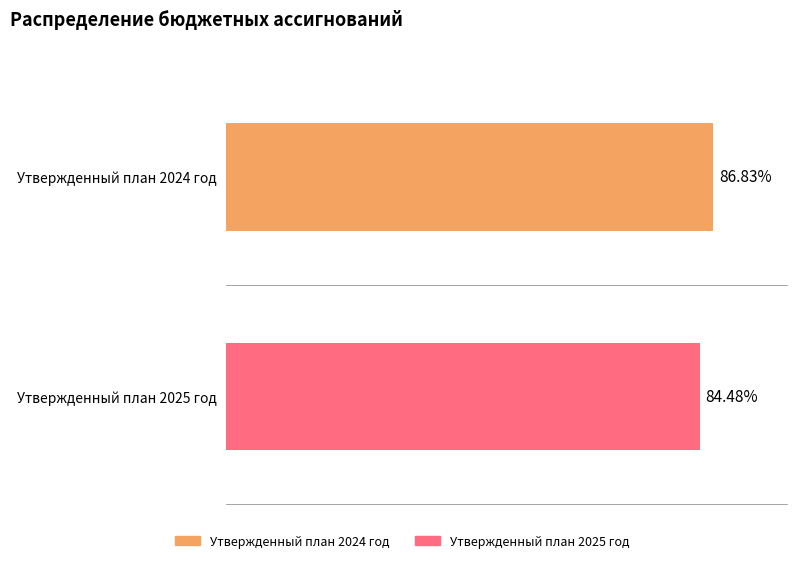

True or false: Утвержденный план 2025 год has a value of 350.9 at Подпрограмма 4.

False